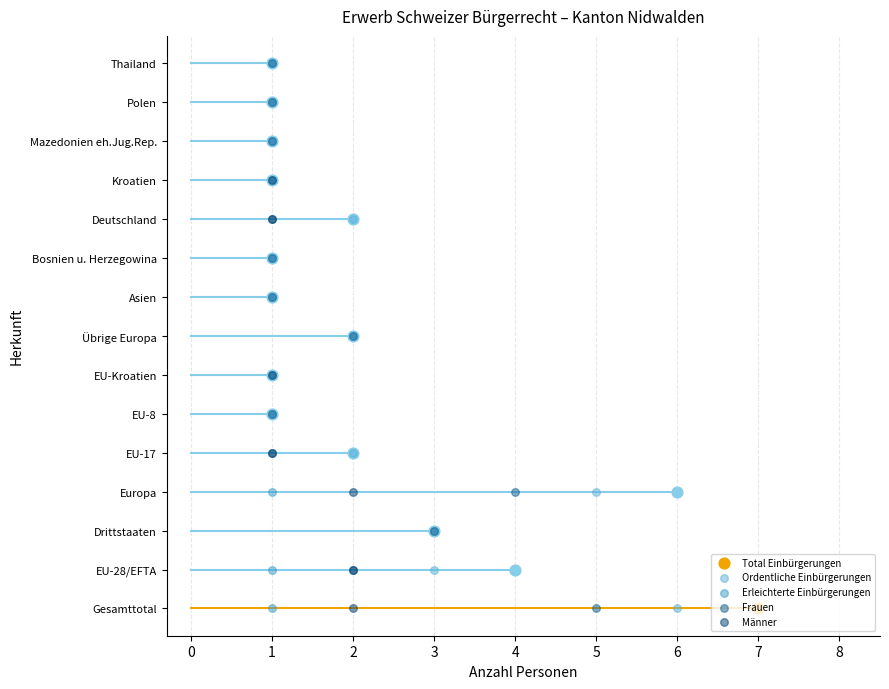

Which series has the widest spread of Y values?

Total Einbürgerungen